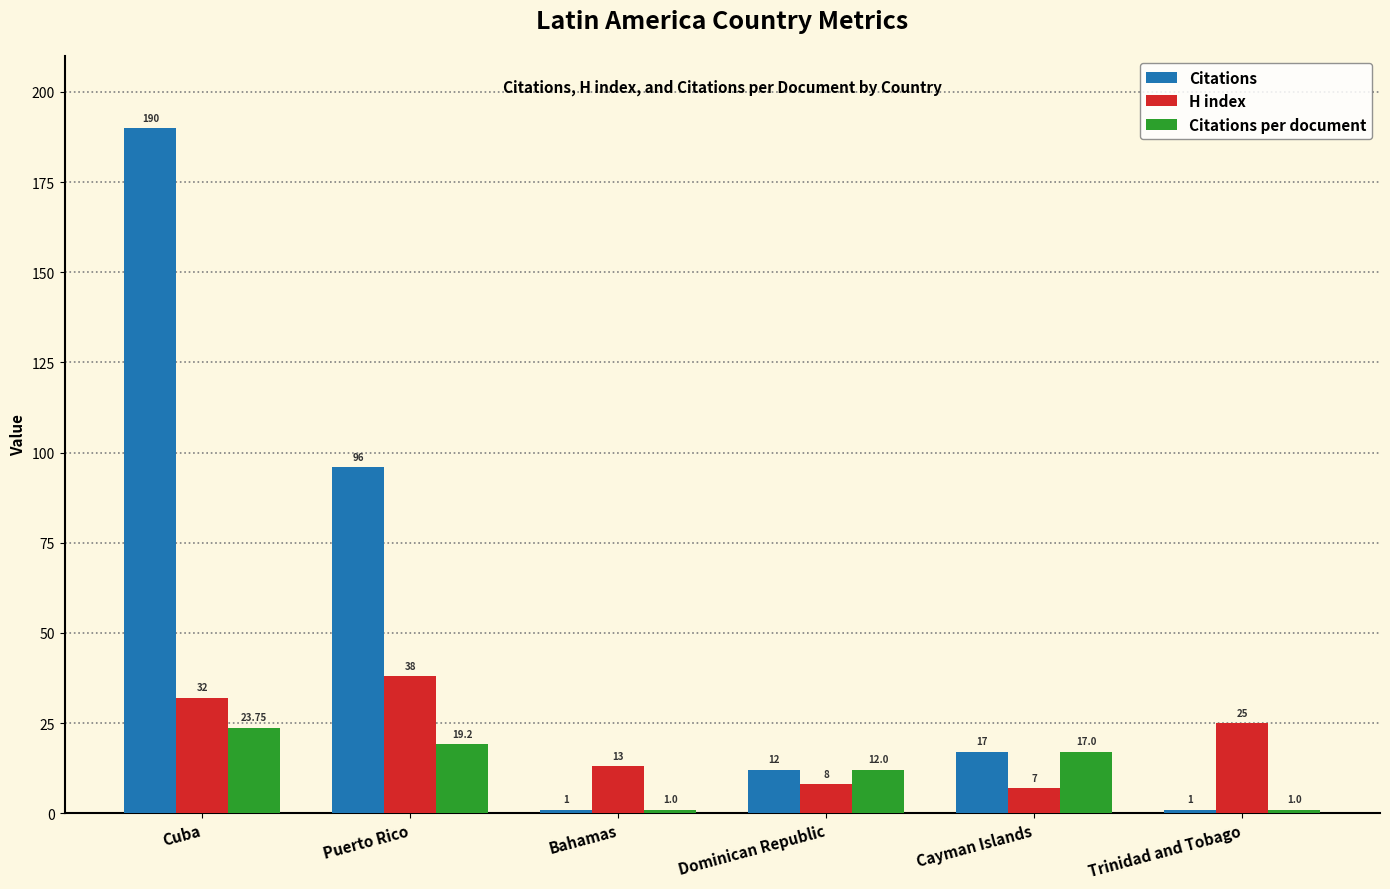

At Puerto Rico, list the series in order from smallest to largest.

Citations per document, H index, Citations